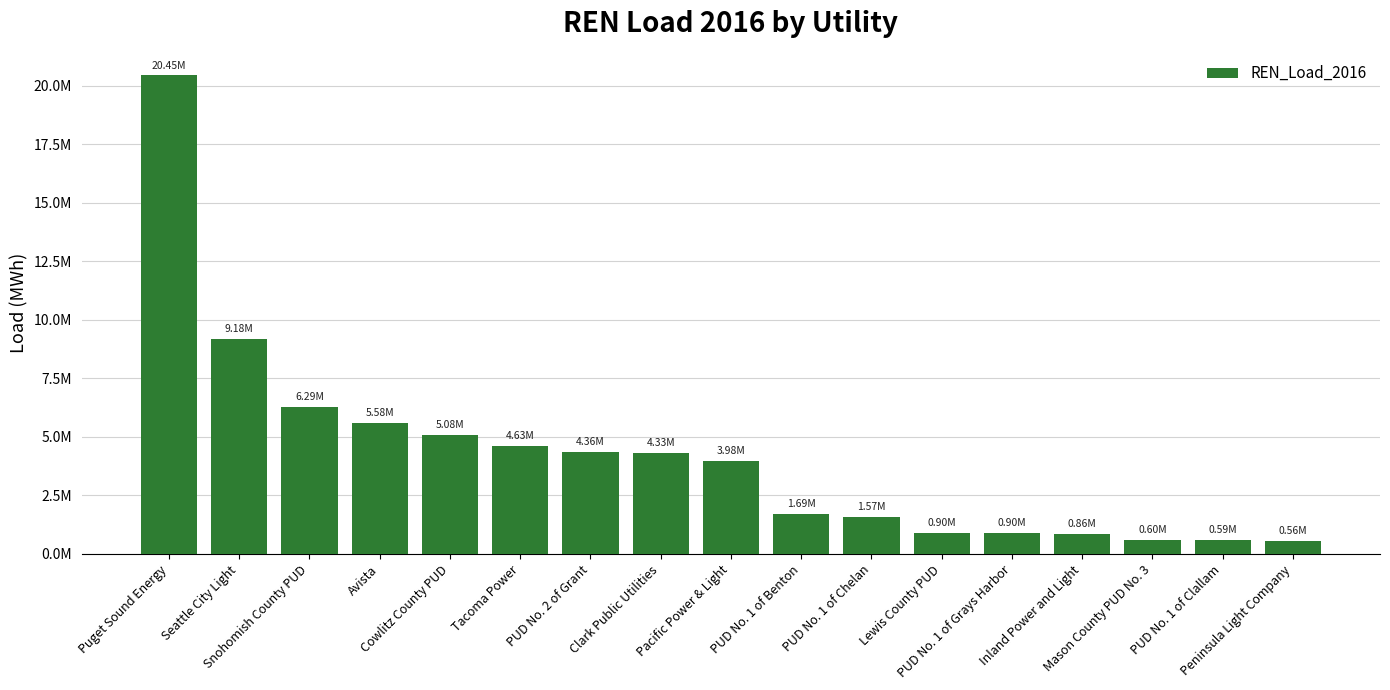

What is the sum of all values?

71545181.5